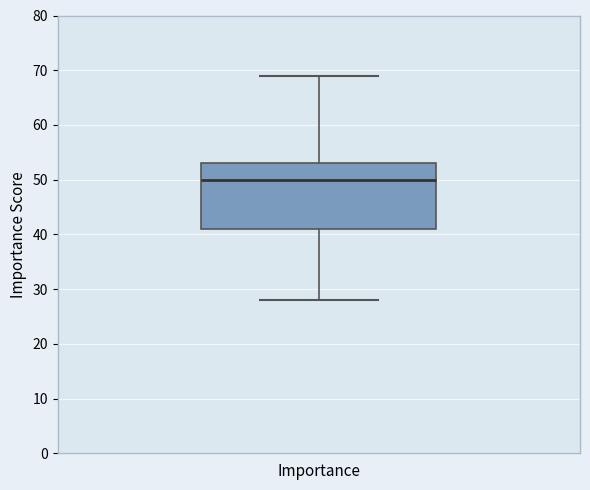

Where does the lower whisker of the box for Importance end on the y-axis? The values are not printed on the chart, so give them approximately, as read against the axis.

28